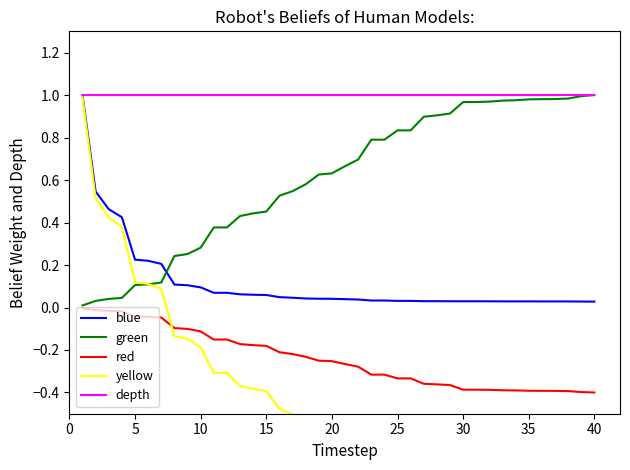

True or false: red and blue intersect in this chart.

False